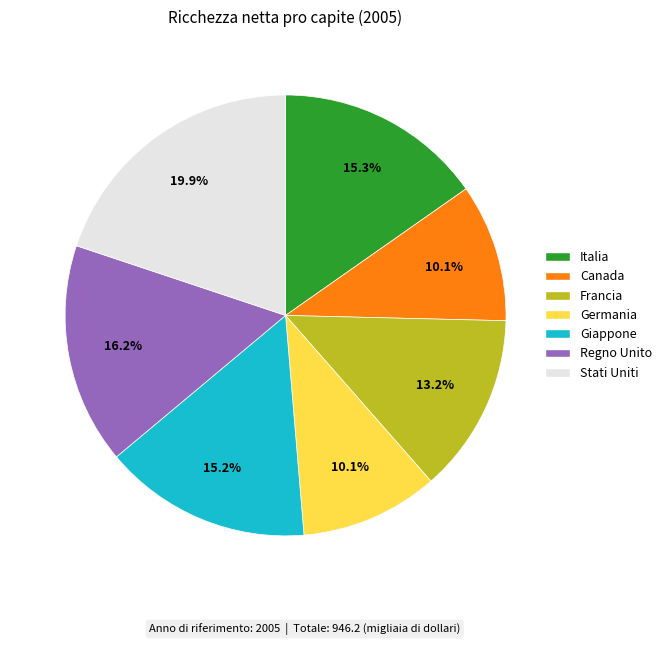

What is the ratio of the value at Italia to the value at Regno Unito?

0.9